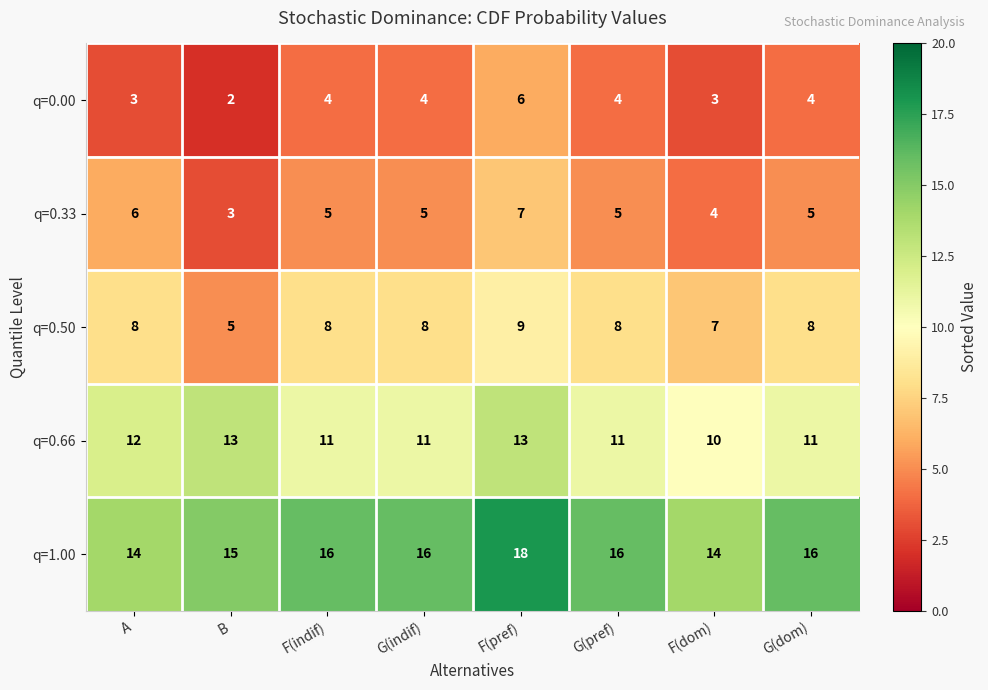

How many data points does each series have?

8